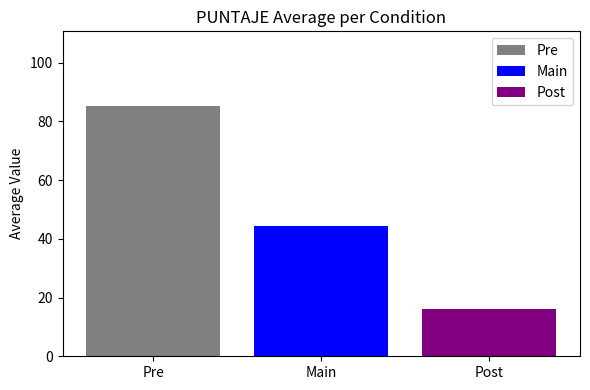

The value of Pre at Main is 85.1. True or false?

True